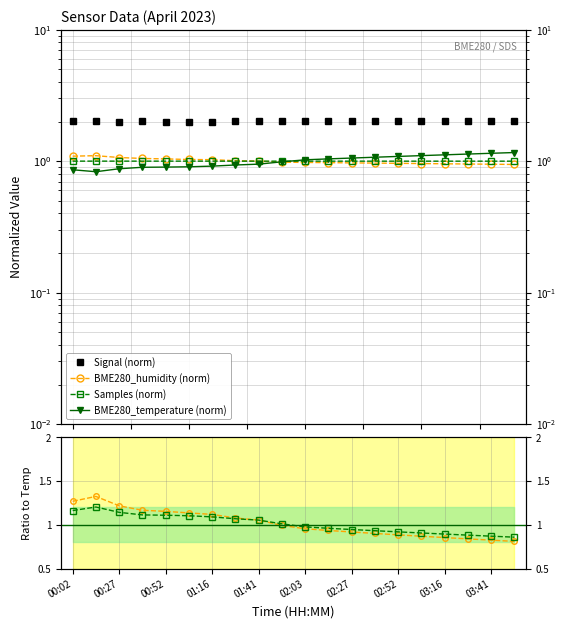

What is the minimum value for BME280_temperature (norm)?

0.8